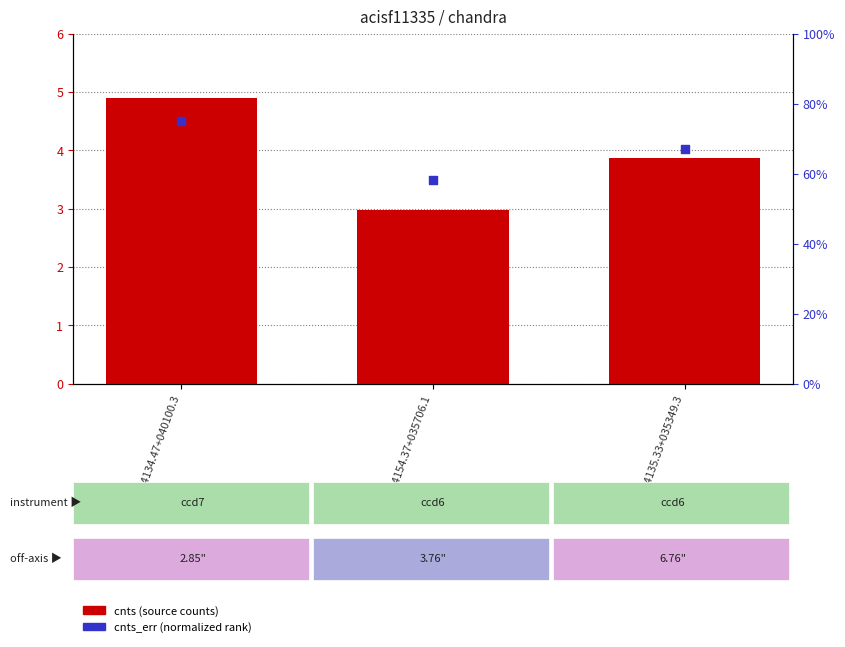

Which series has the largest total across all categories?

cnts_err (normalized)